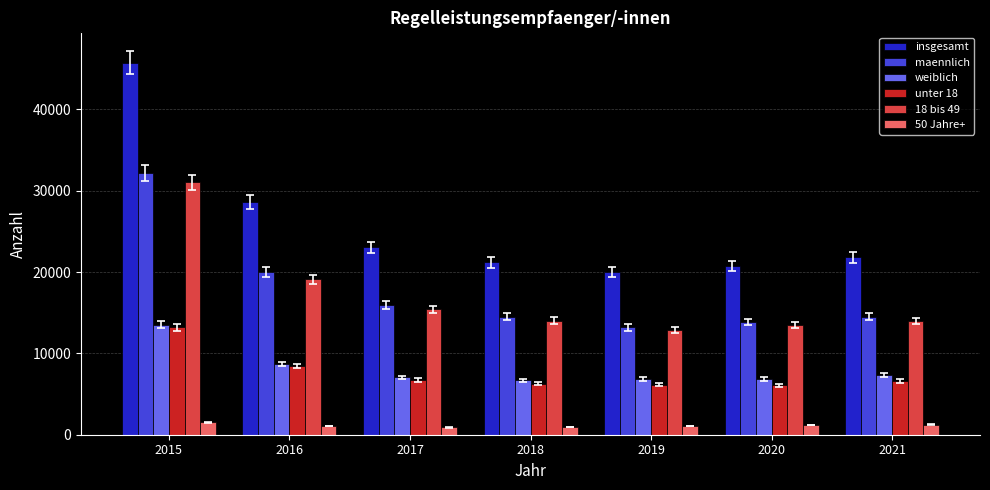

What is the average value of the 50 Jahre+ series?

1128